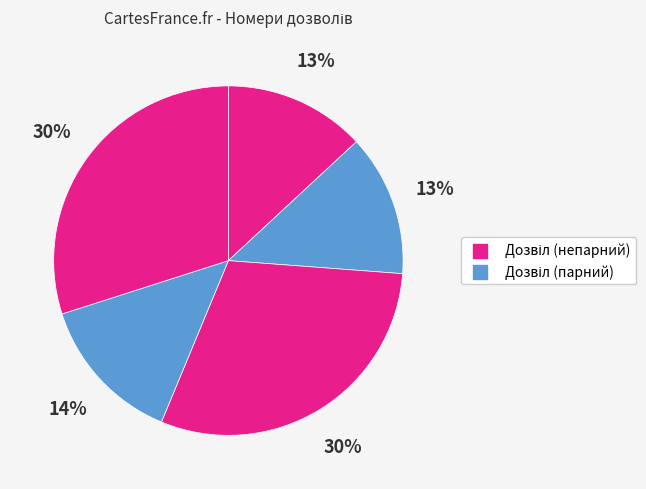

Which slice is the largest?

3